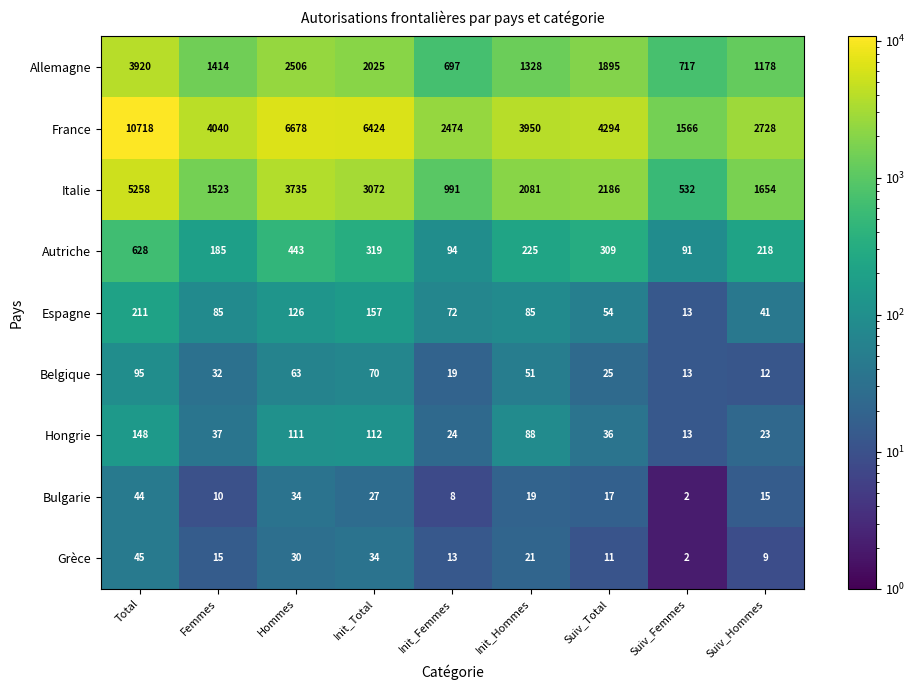

What value does the Allemagne series have at Total, to the nearest 50?

3900